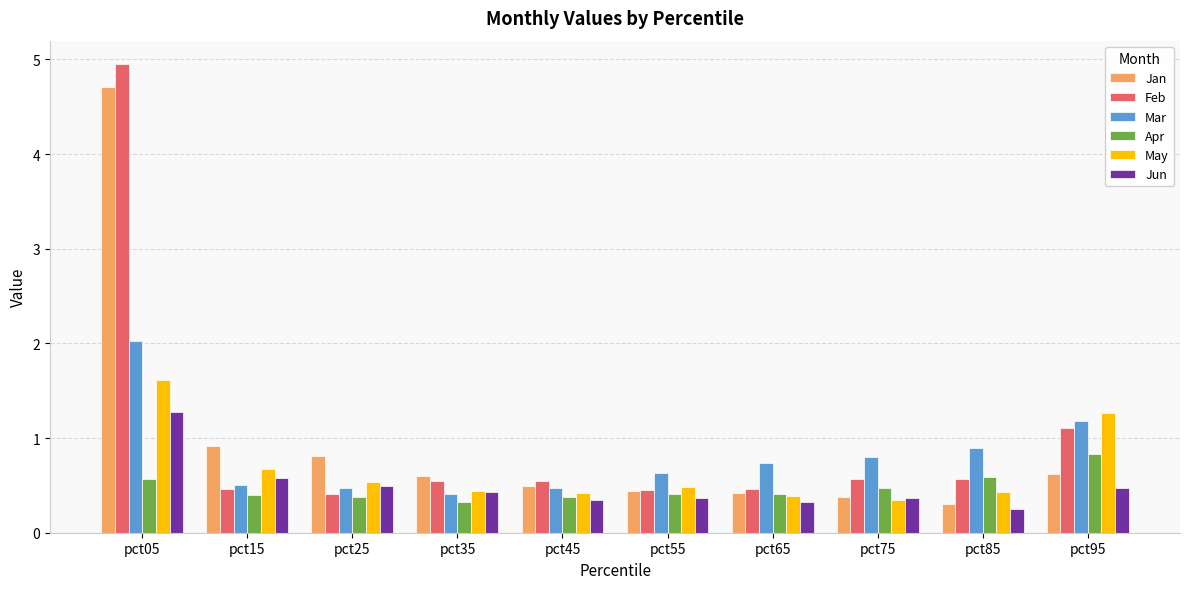

What is the sum of the Jan values at pct15 and pct05?

5.6